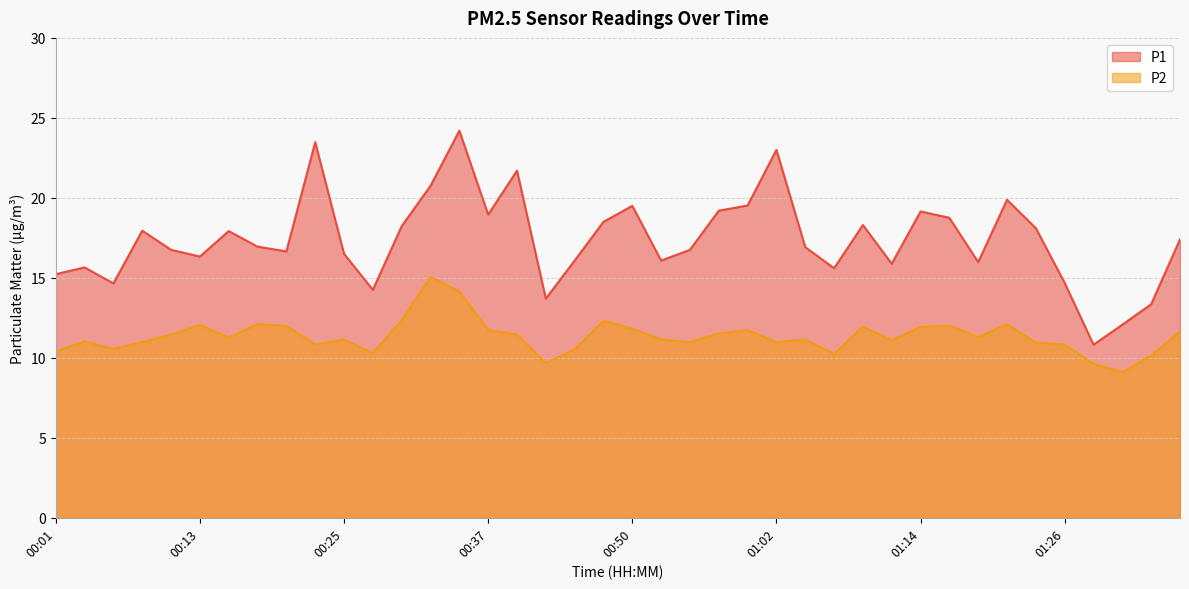

True or false: P1 has a value of 30.2 at 00:08.

False